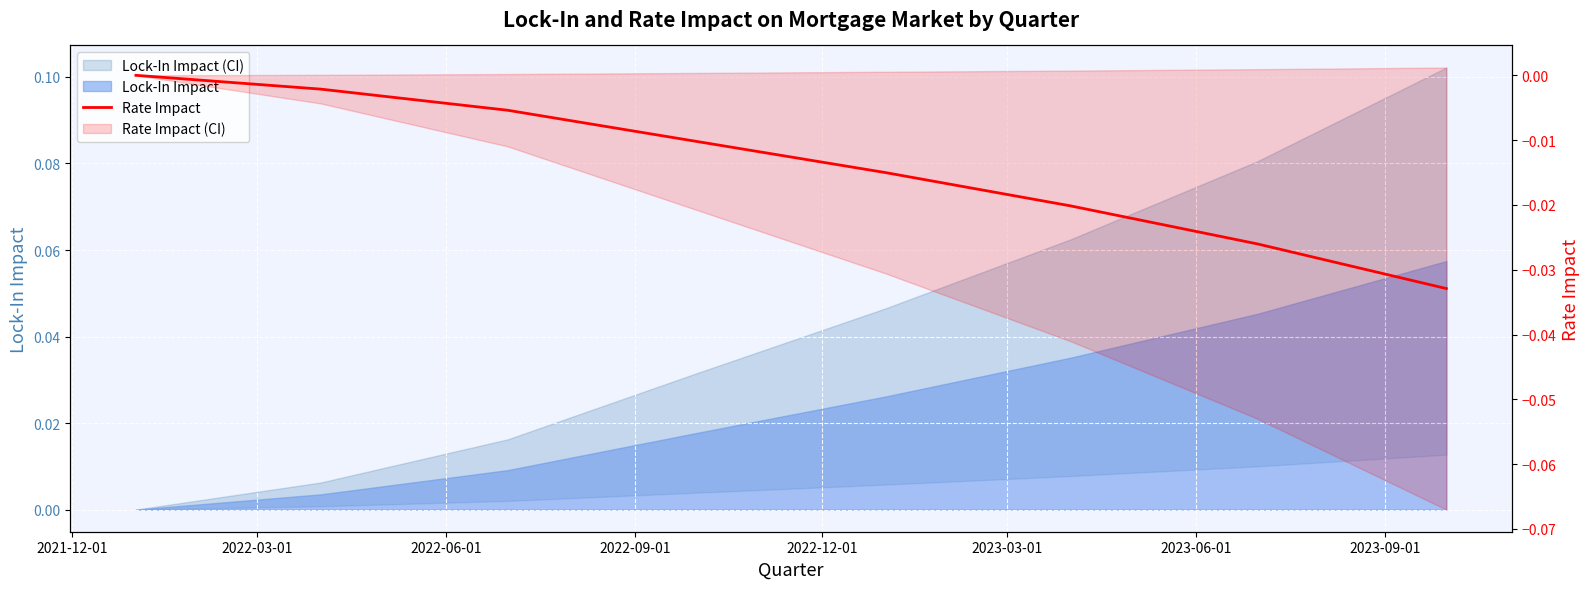

True or false: there are more than 2 points higher than both neighbors.

False